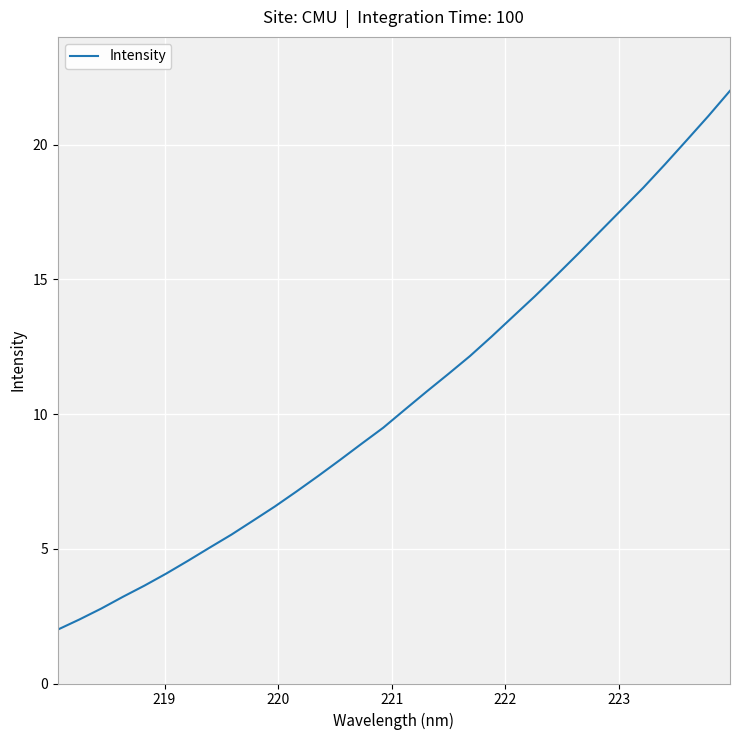

Is this an area chart (filled region under the line)?

No